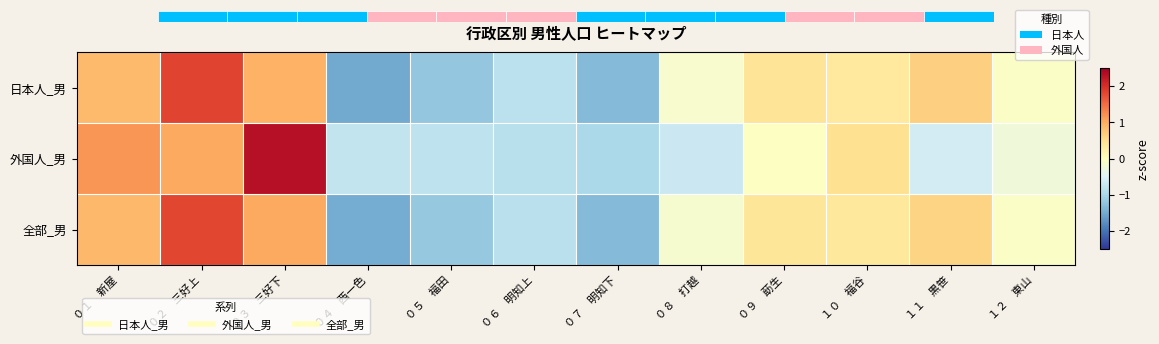

What is the difference between the 日本人_男 values at １１ 黒笹 and ０７ 明知下?

2.0